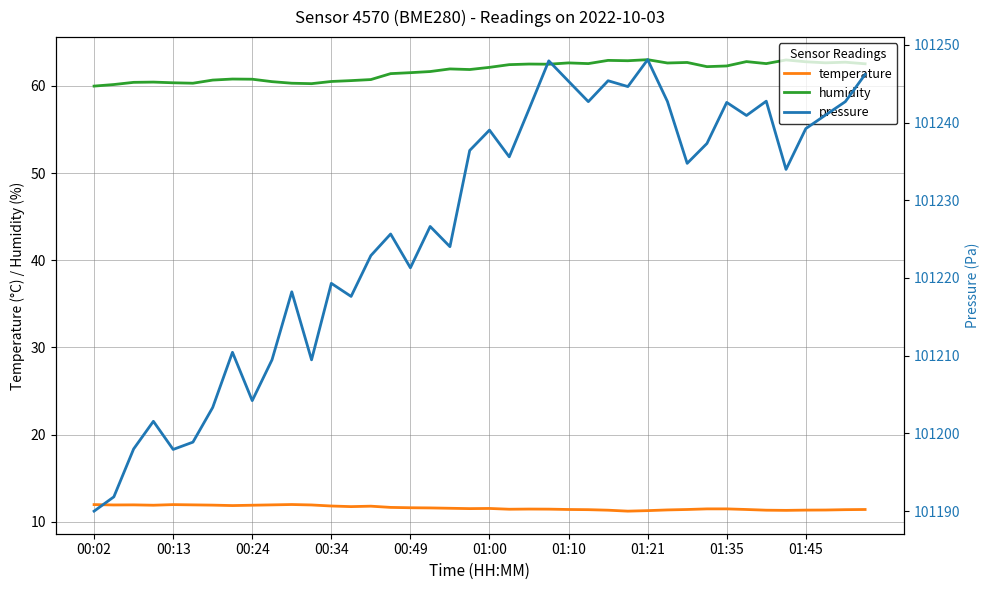

Does the chart have visible grid lines?

Yes